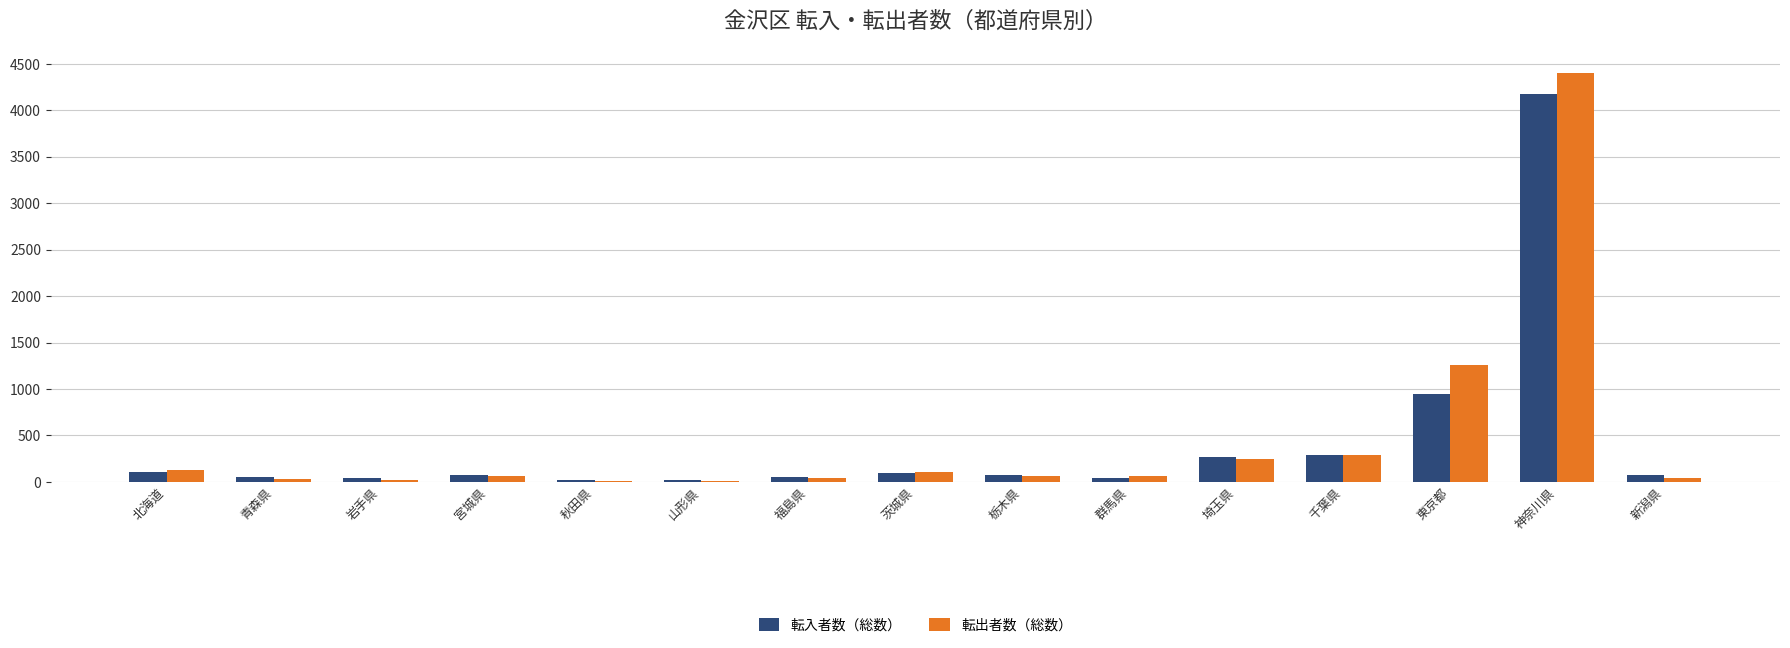

What is the sum of all 転入者数（総数） values?

6341